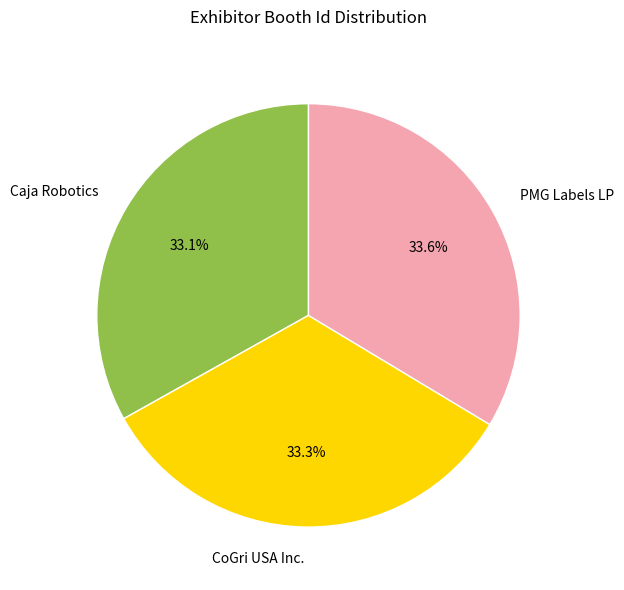

Between Caja Robotics and PMG Labels LP, which is larger?

PMG Labels LP